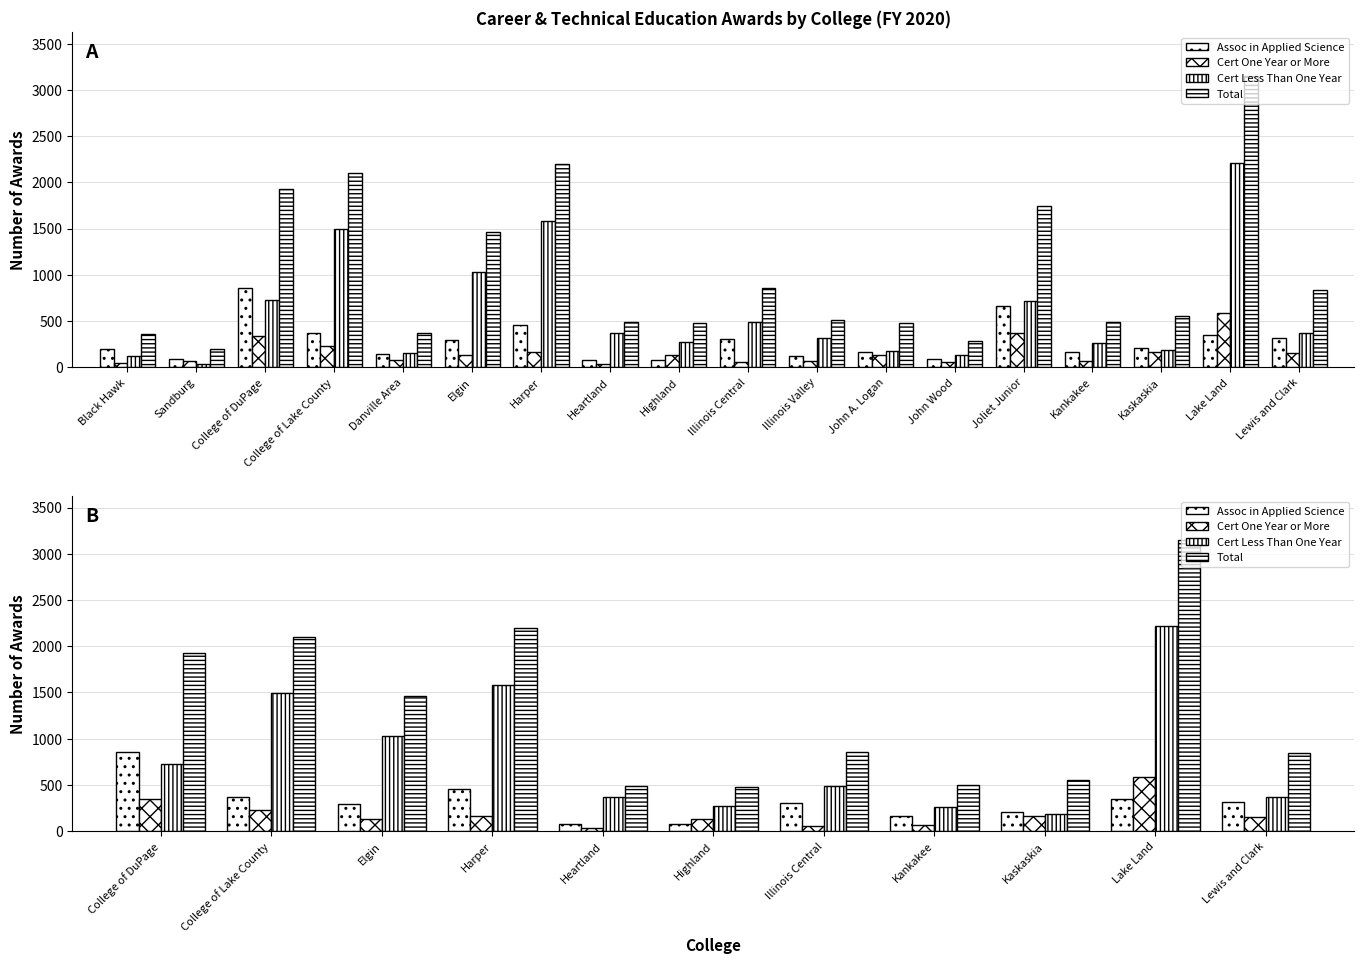

Count the number of categories in the chart.

11